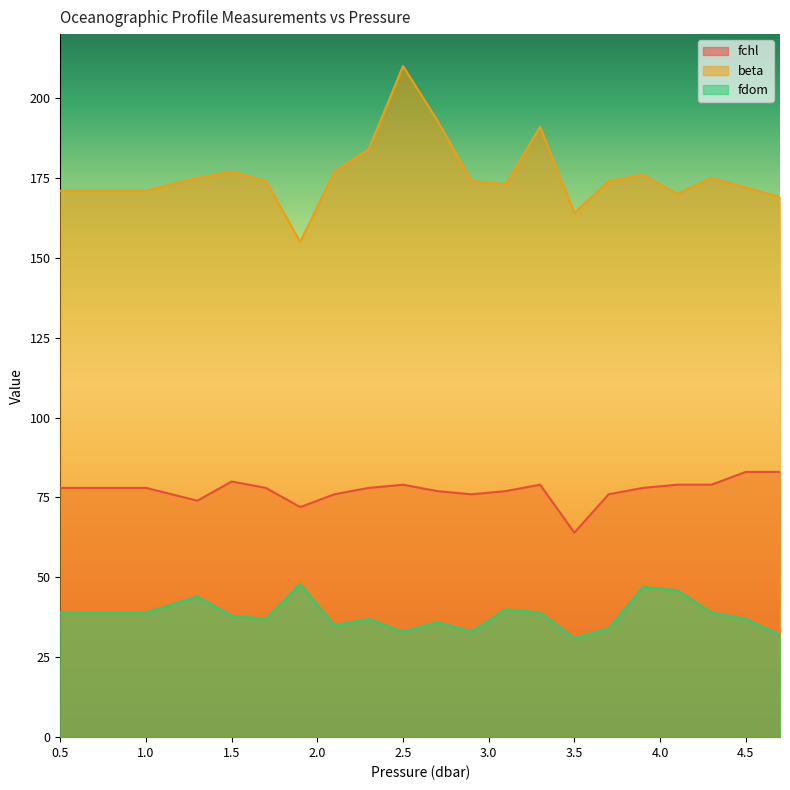

How many values in the beta series are below 174?

8